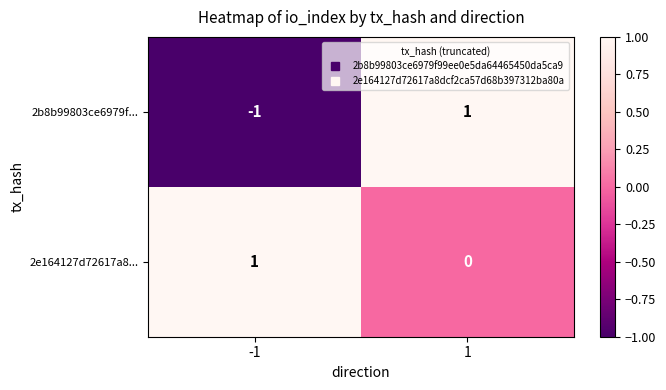

Count the number of categories in the chart.

2